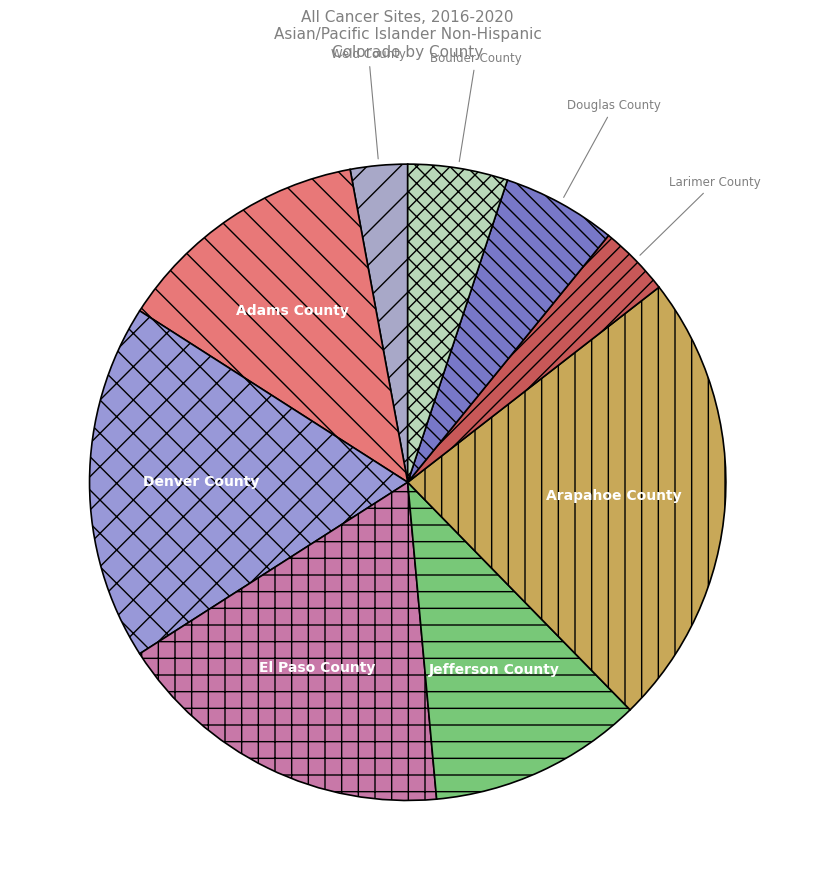

Is there a majority slice in this chart?

No